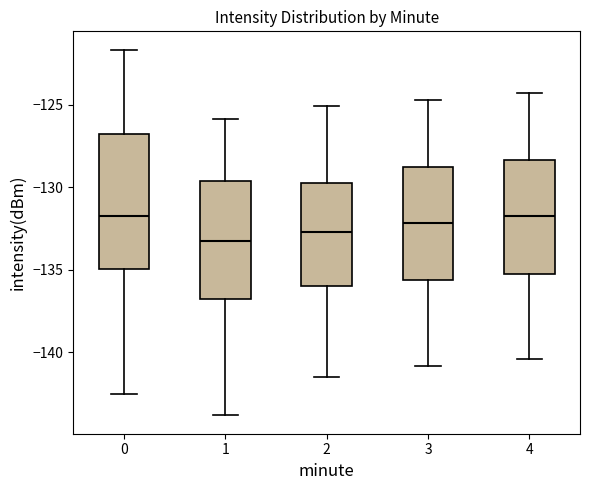

Where does the median line of the box at x = 0 sit on the y-axis? The values are not printed on the chart, so give them approximately, as read against the axis.

-131.5